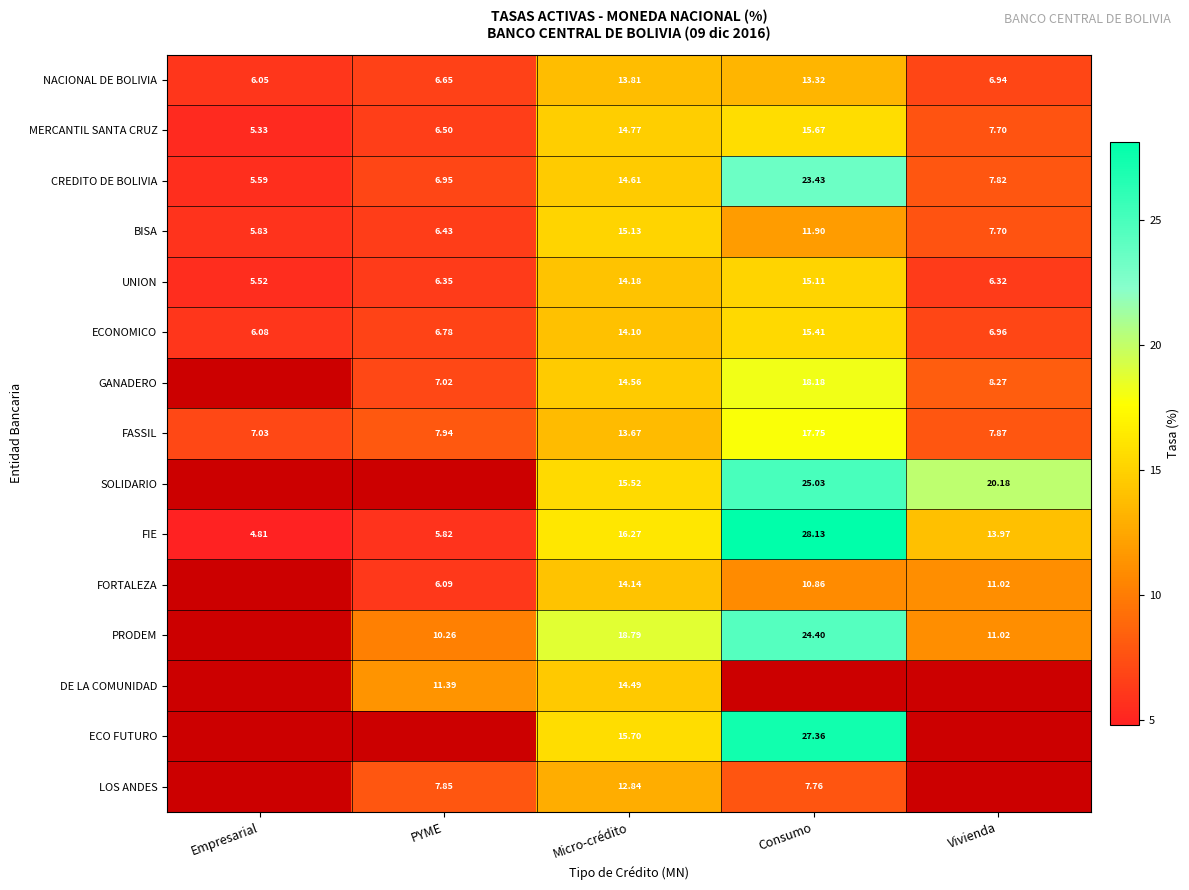

Where is ECONOMICO nearest to the value 10?

Vivienda